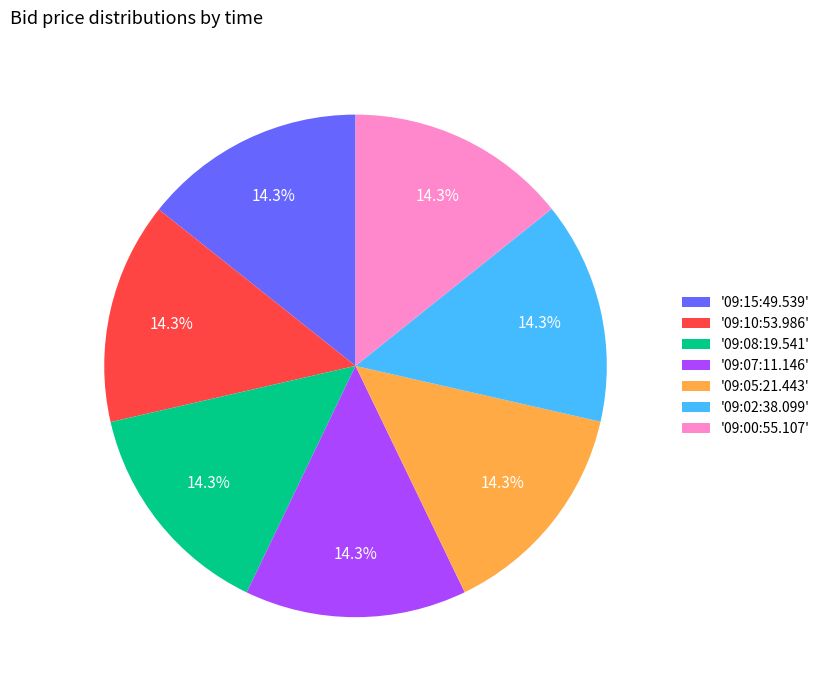

Combined, do '09:02:38.099' and '09:10:53.986' account for over 50%?

No